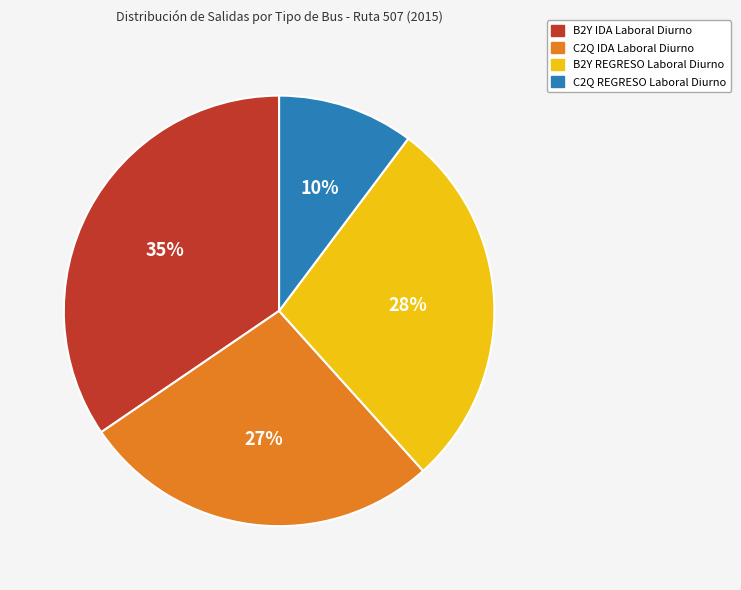

How many segments does this pie chart have?

4